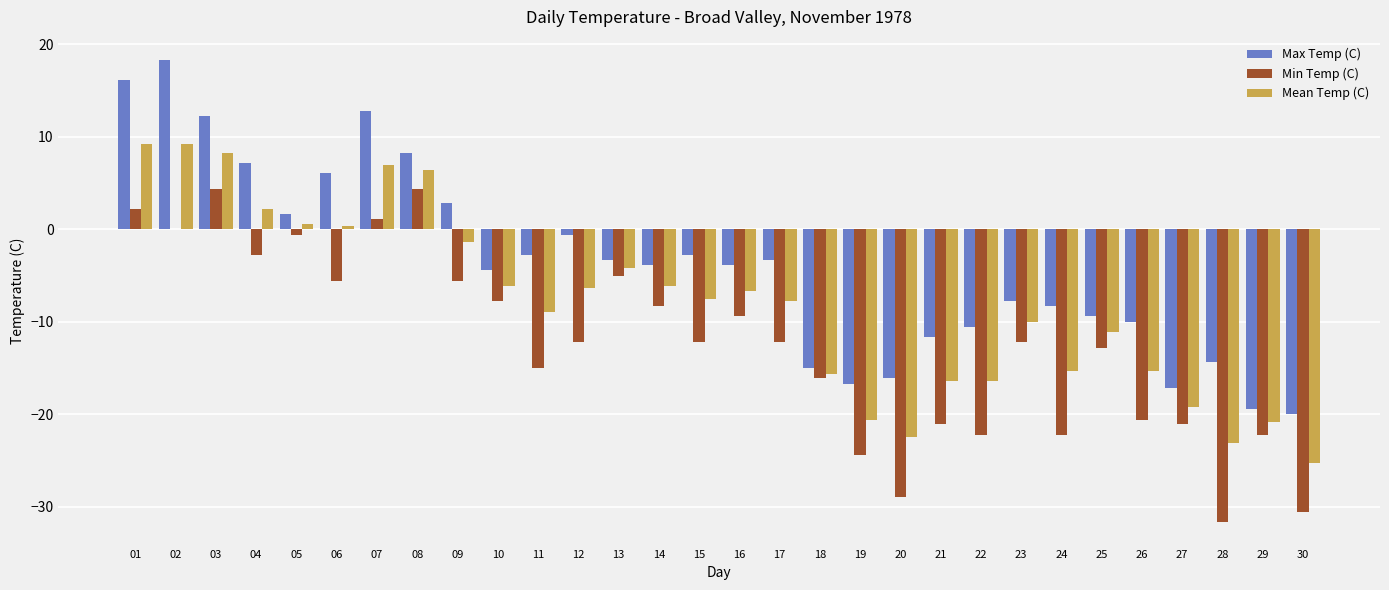

What is the total value across all series at 30?

-75.9